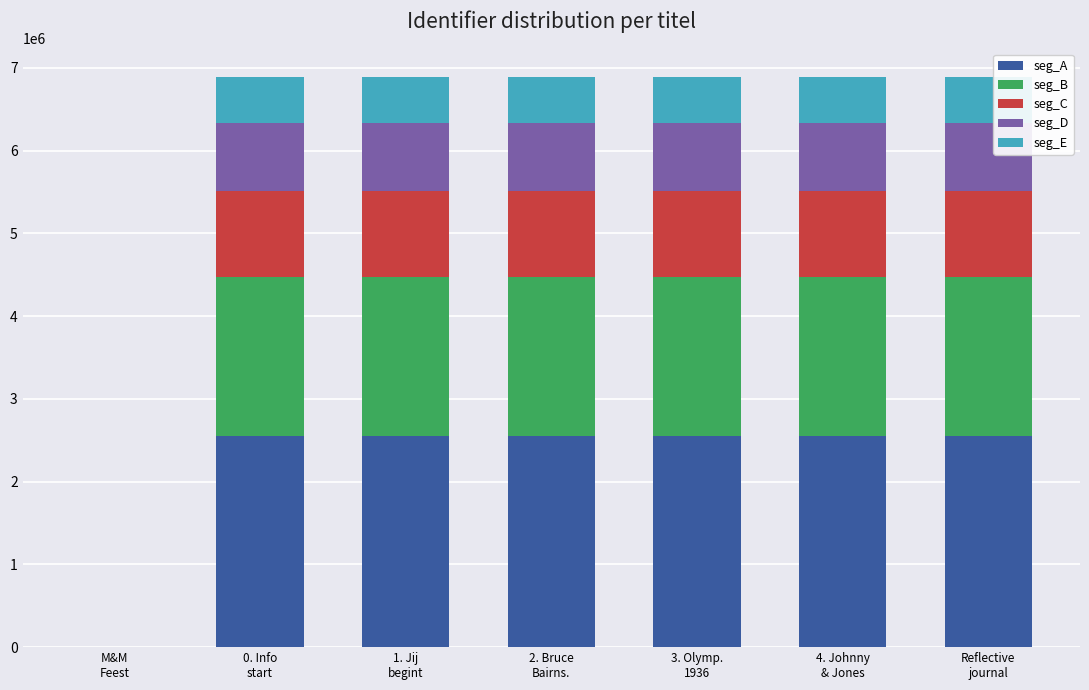

How many distinct data groups are displayed?

5